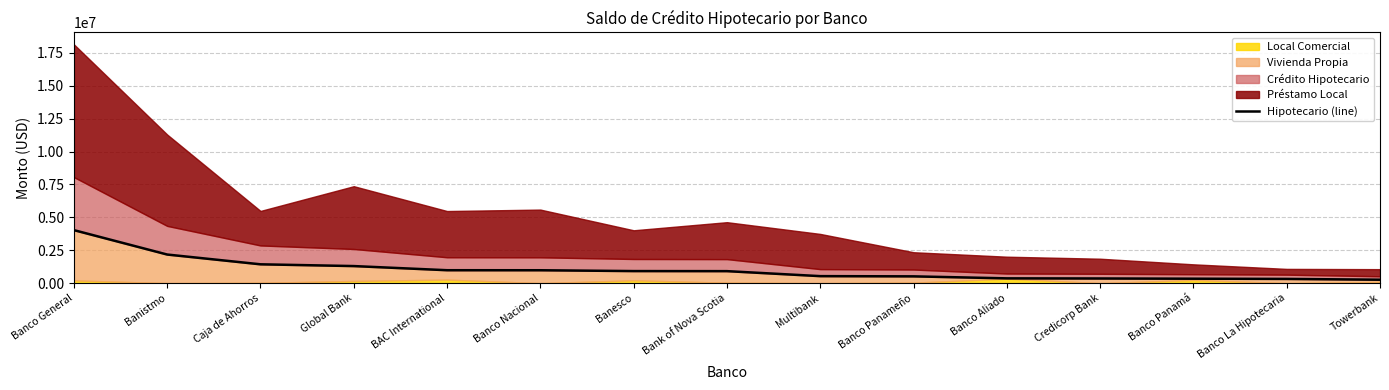

True or false: the data shows 981846.5 at Banco Nacional.

True